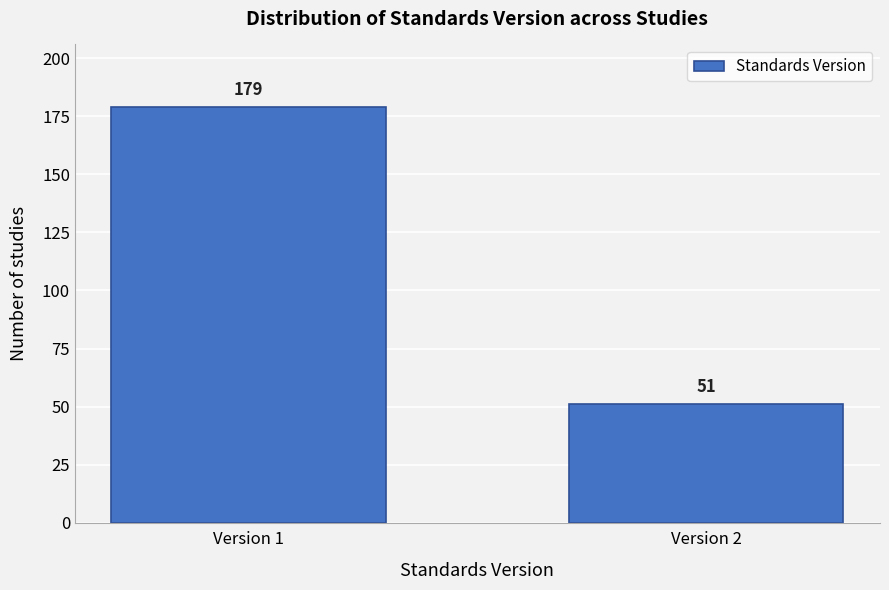

Reading left to right, transcribe all the data shown in this chart.

179	51